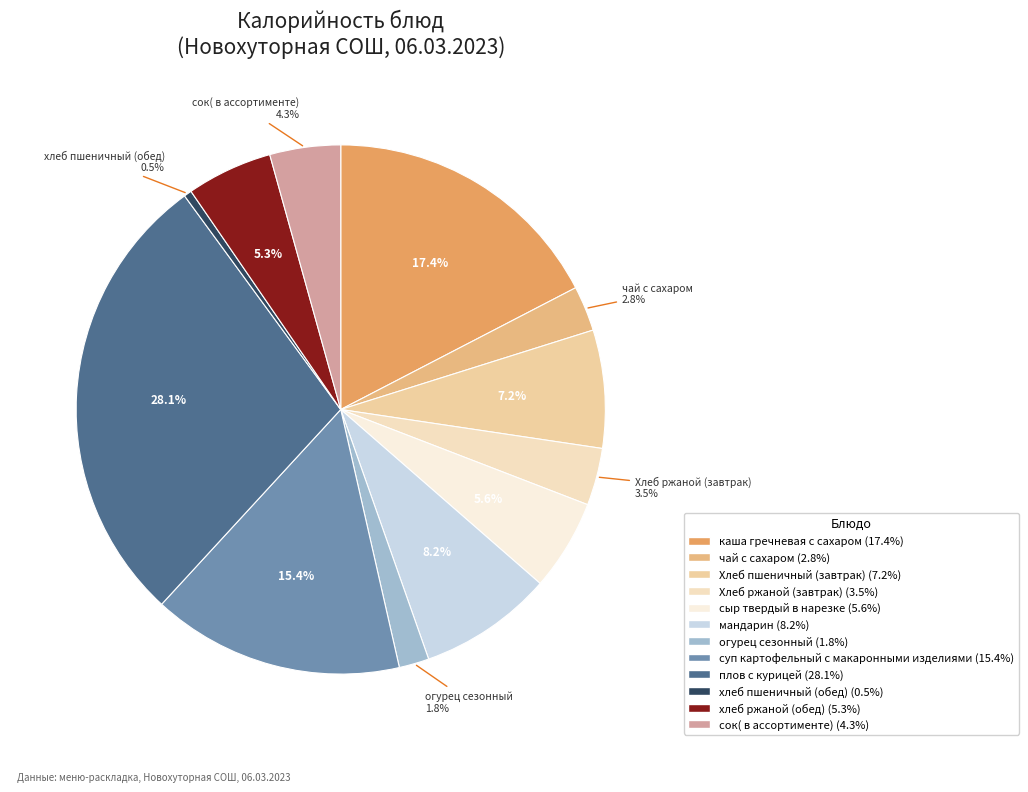

To the nearest percent, what percentage of the pie is мандарин?

8%